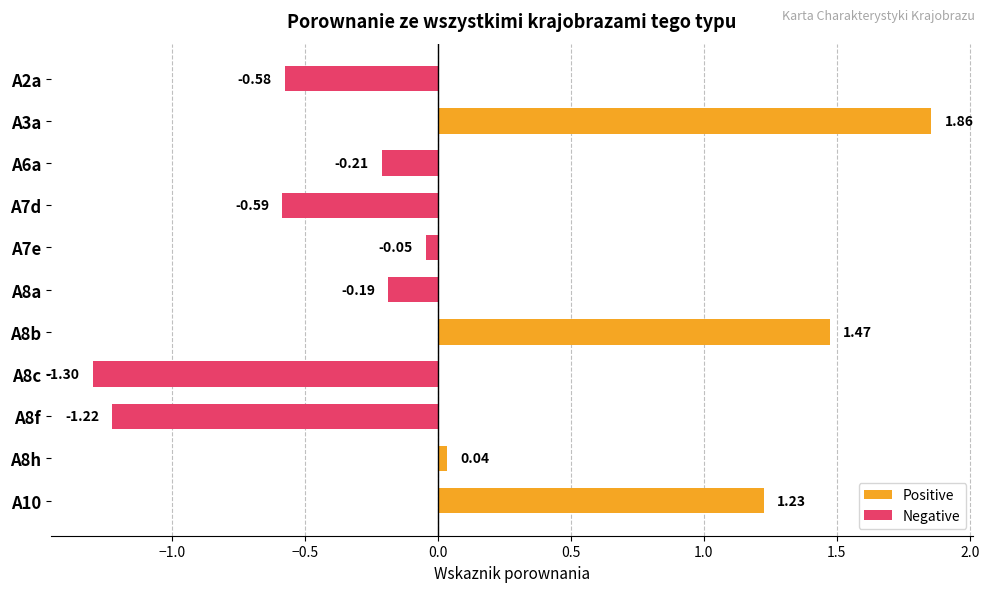

Rank the series by their average value, from highest to lowest.

Positive, Negative